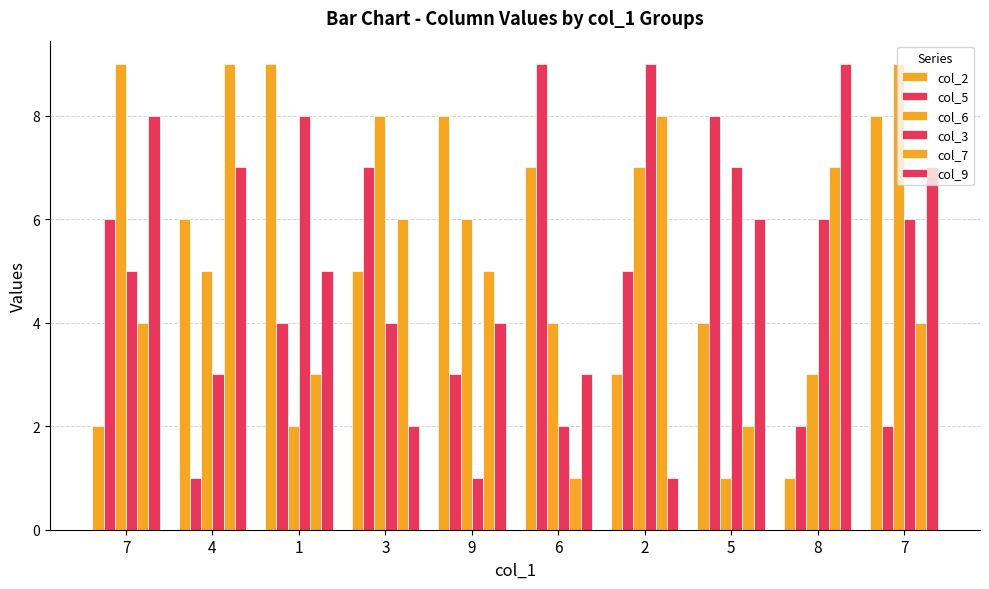

Are the bars grouped side by side (vs. stacked)?

Yes